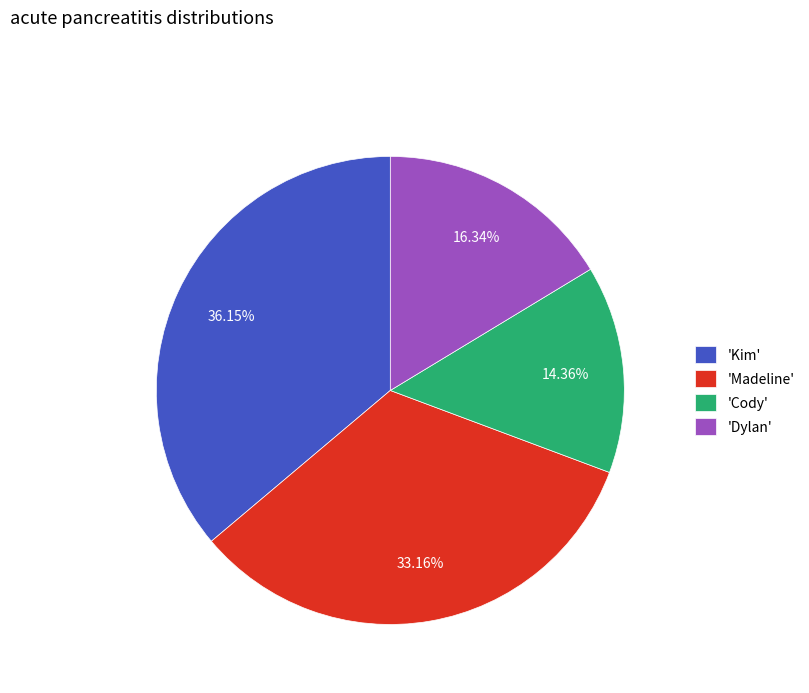

Which slice is the smallest?

'Cody'